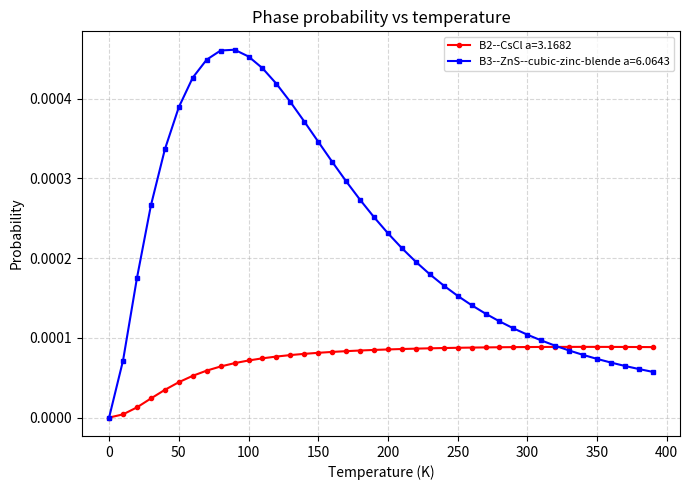

True or false: B2--CsCl a=3.1682 has more than 0 points higher than both neighbors.

True